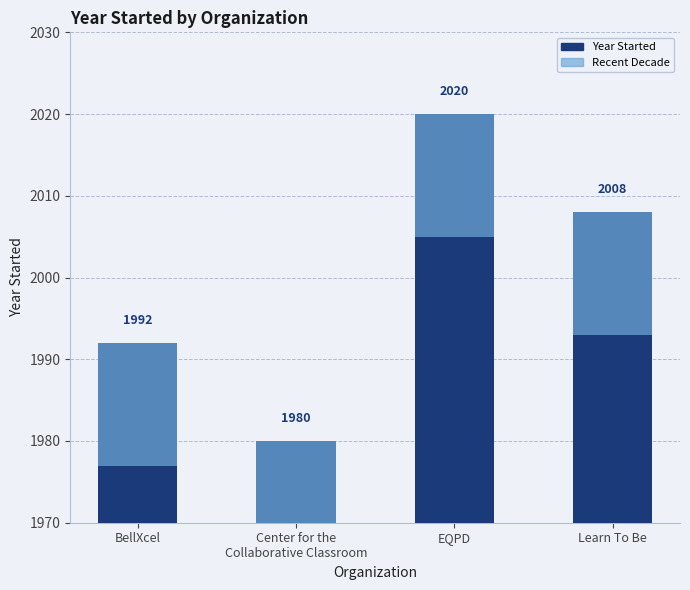

Which category has the highest value in the Year Started series?

EQPD